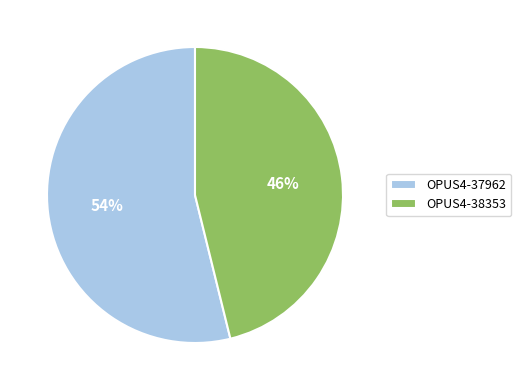

True or false: OPUS4-38353 accounts for 46% of the total.

True